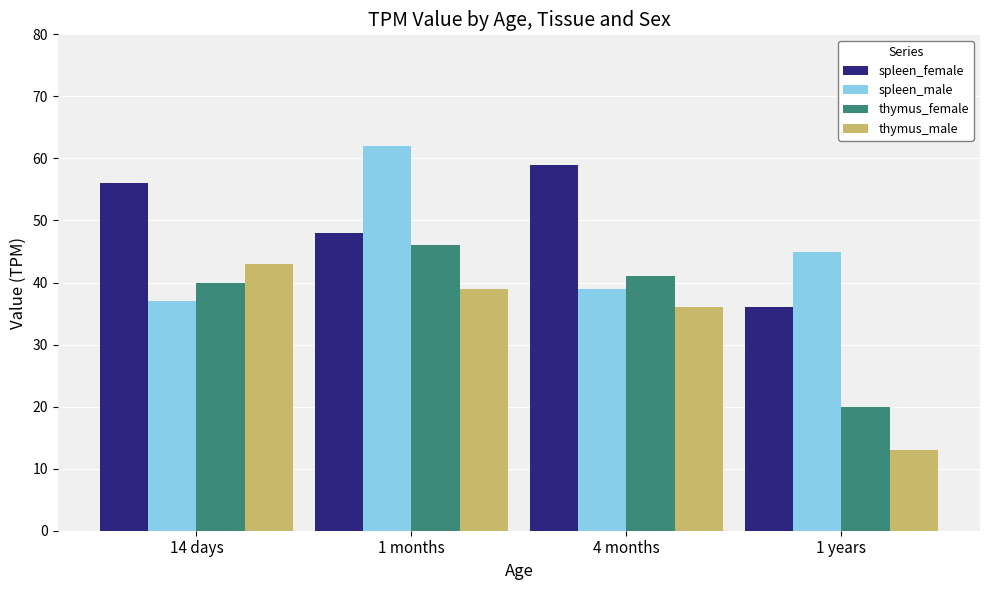

What is the minimum value for thymus_male?

13